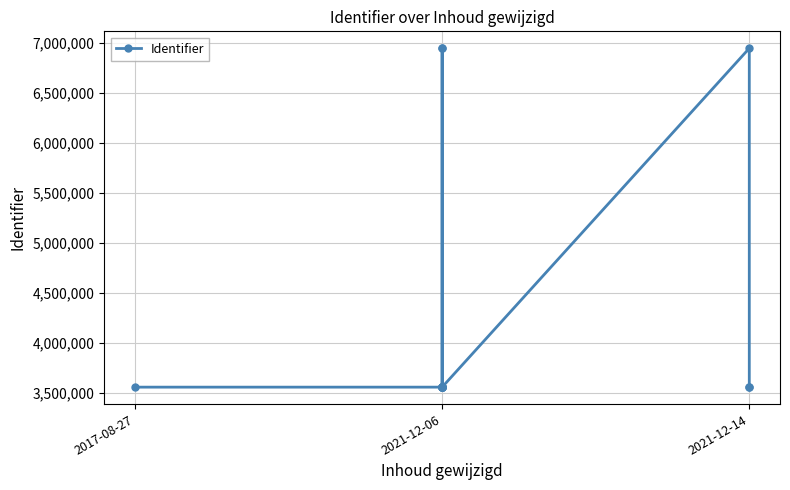

True or false: the data has more than 0 interior local peaks.

True